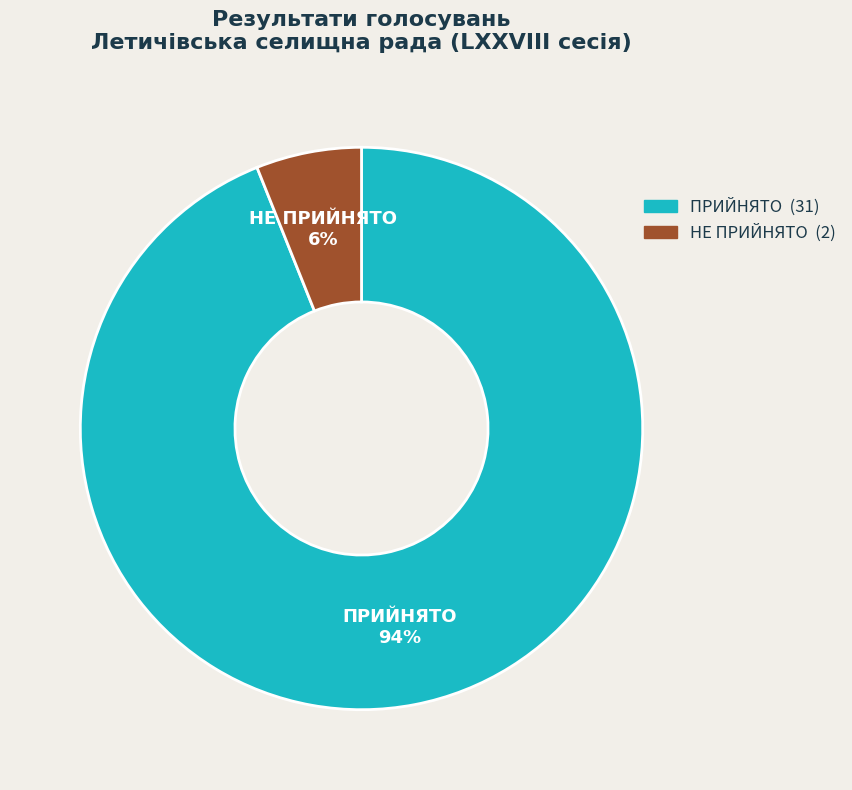

To the nearest percent, what is the combined percentage of НЕ ПРИЙНЯТО and ПРИЙНЯТО?

100%